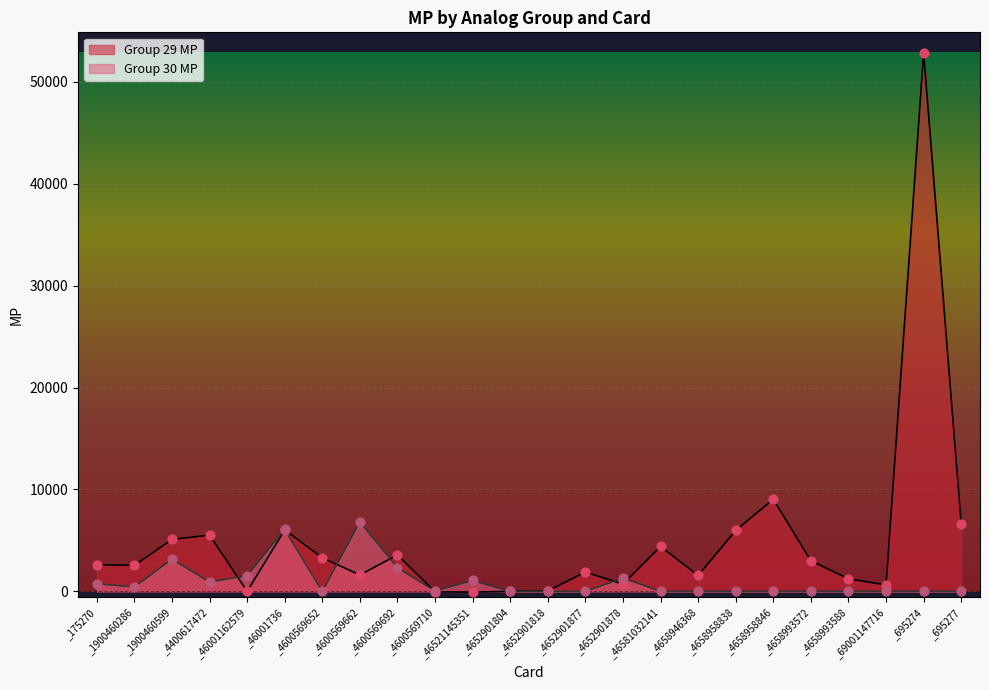

What is the total value across all series at _695274?

52863